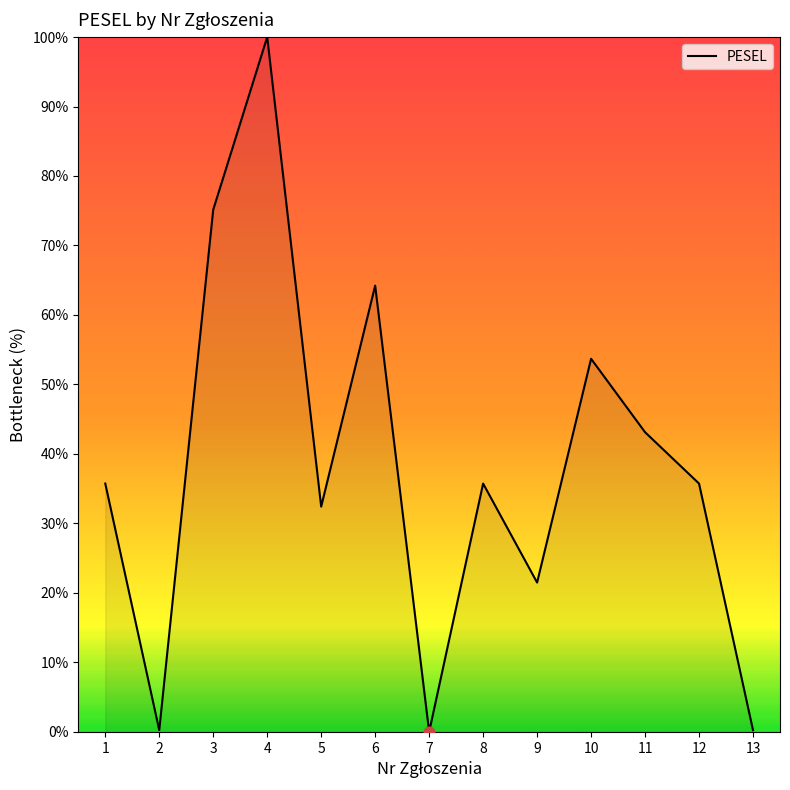

What is the change in value from 1 to 7?

-35.7